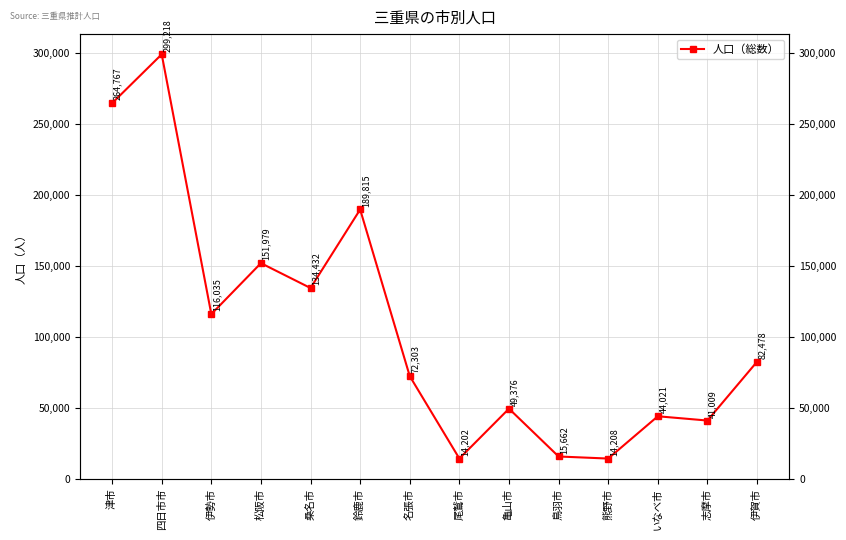

The value at 鳥羽市 is 15662. True or false?

True